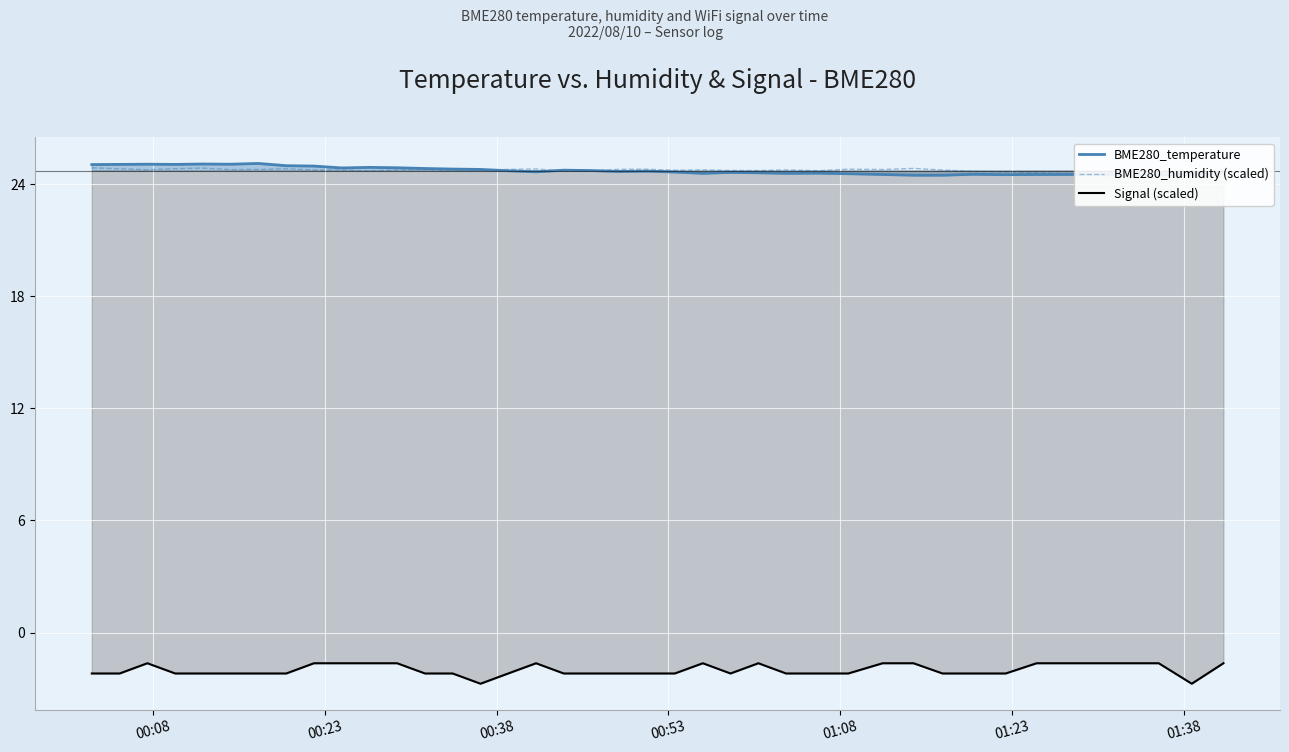

Where is the first local maximum for BME280_humidity (scaled)?

01:08